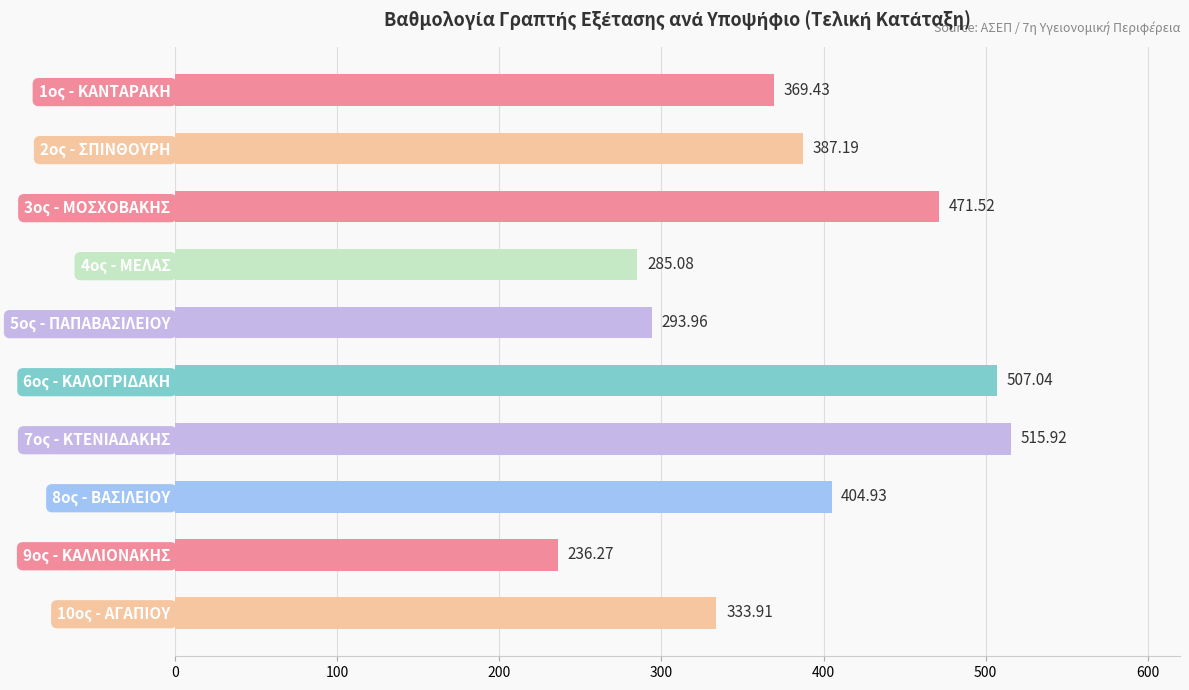

Does the chart contain any negative values?

No